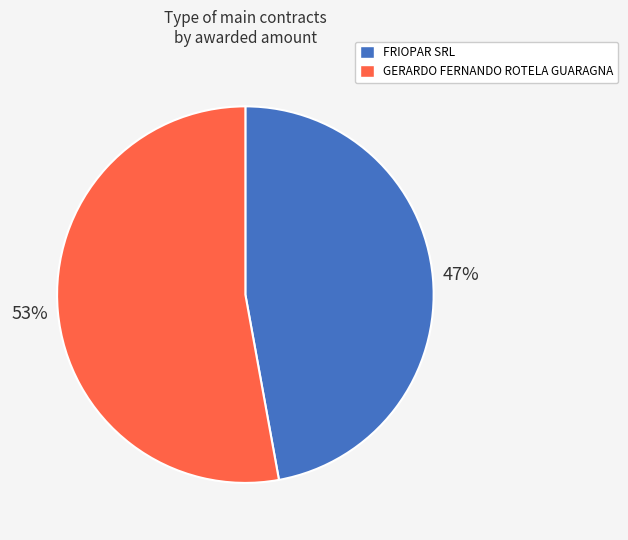

What is the smallest slice in the pie chart?

FRIOPAR SRL